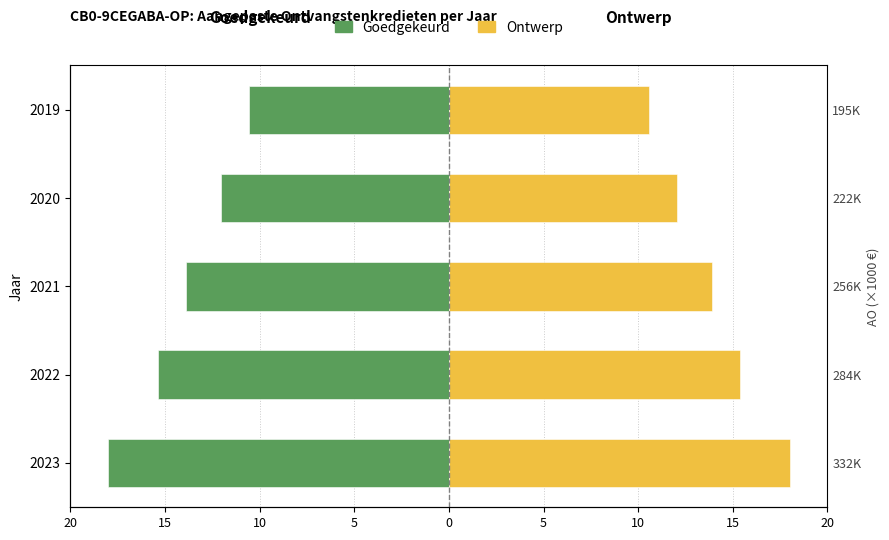

Reading right to left, transcribe all the data shown in this chart.

Goedgekeurd: -10.6	-12.1	-13.9	-15.4	-18.0
Ontwerp: 10.6	12.1	13.9	15.4	18.0